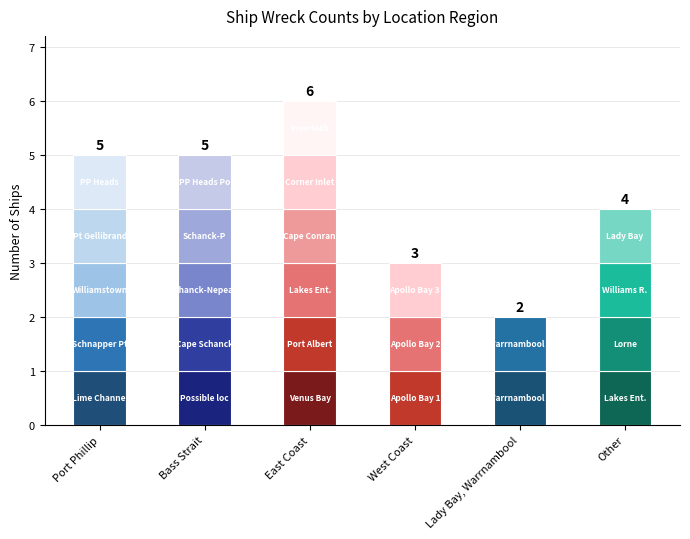

Is it true that the value at East Coast is 6?

True